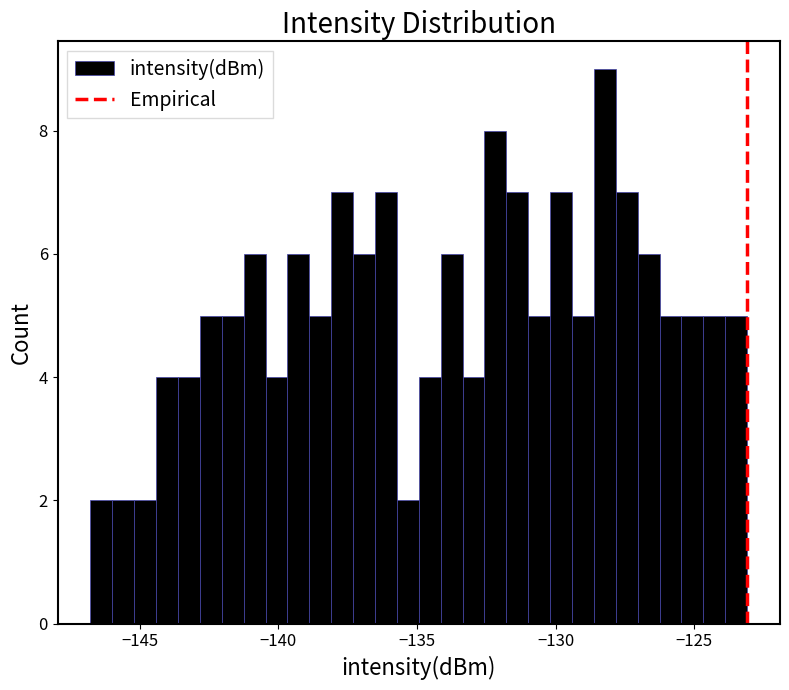

Read against the x-axis, roughly where is the centre of the tallest bar?

-128.0